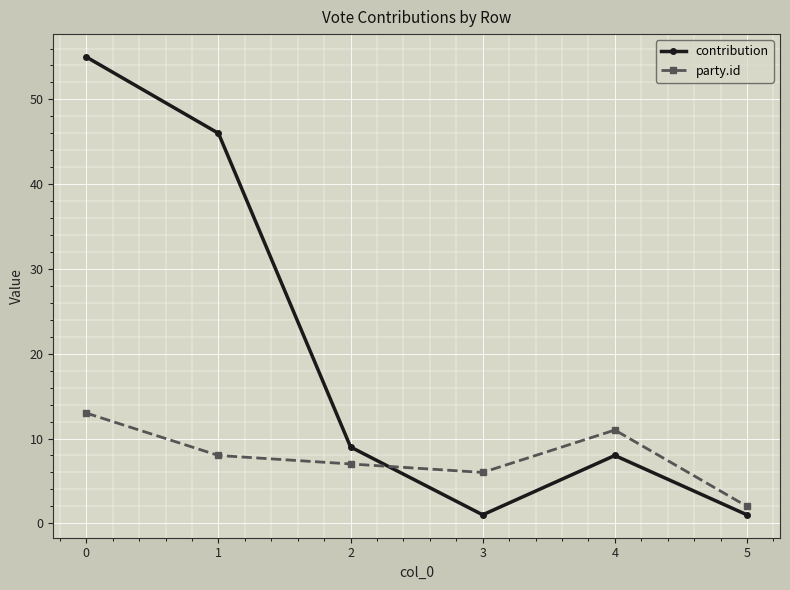

What is the highest value of the party.id series?

13